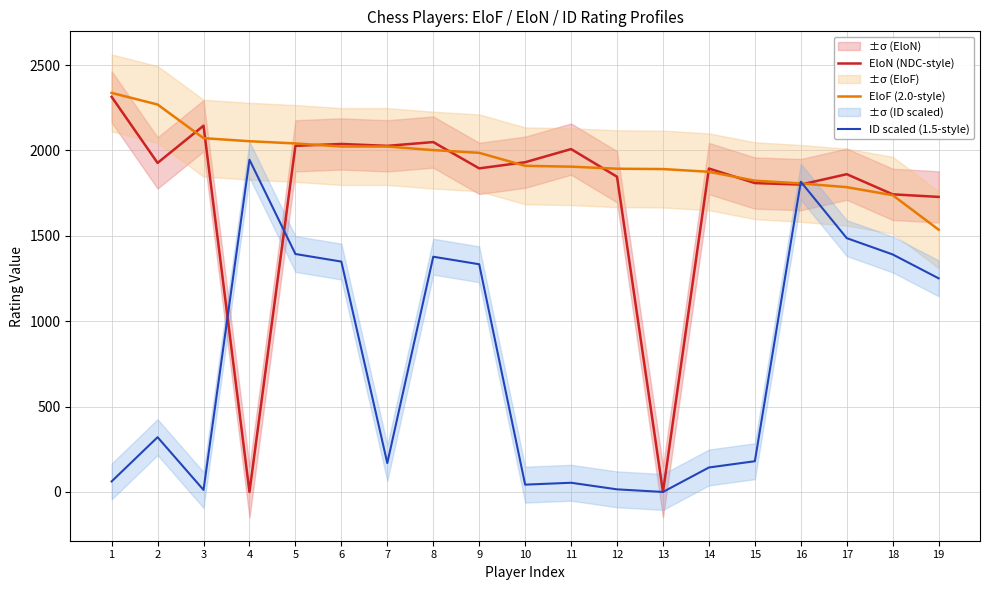

At how many categories does at least one series exceed 1530?

19